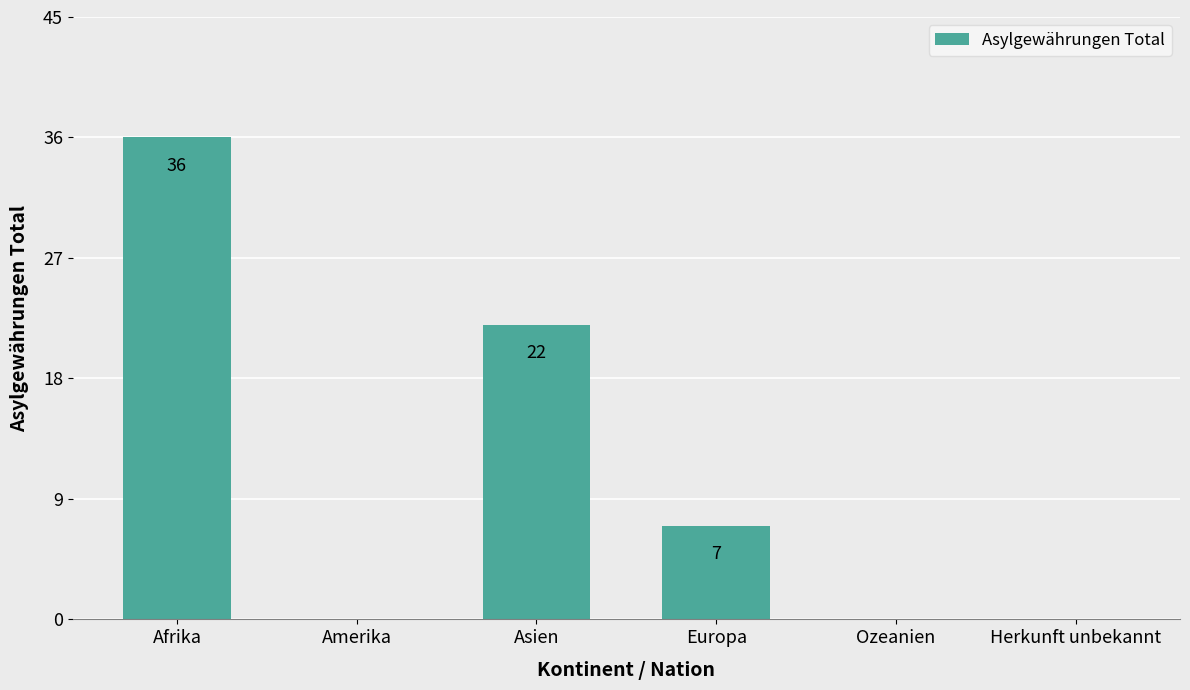

At which label does the data first exceed 7?

Afrika